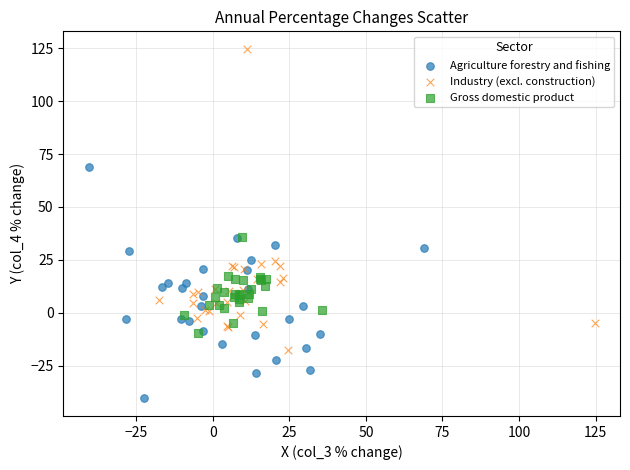

Which series has the widest spread of Y values?

Industry (excl. construction)